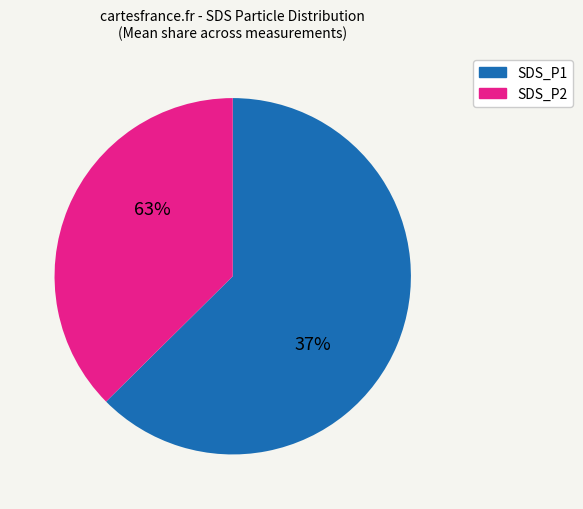

What is the largest slice in the pie chart?

SDS_P1